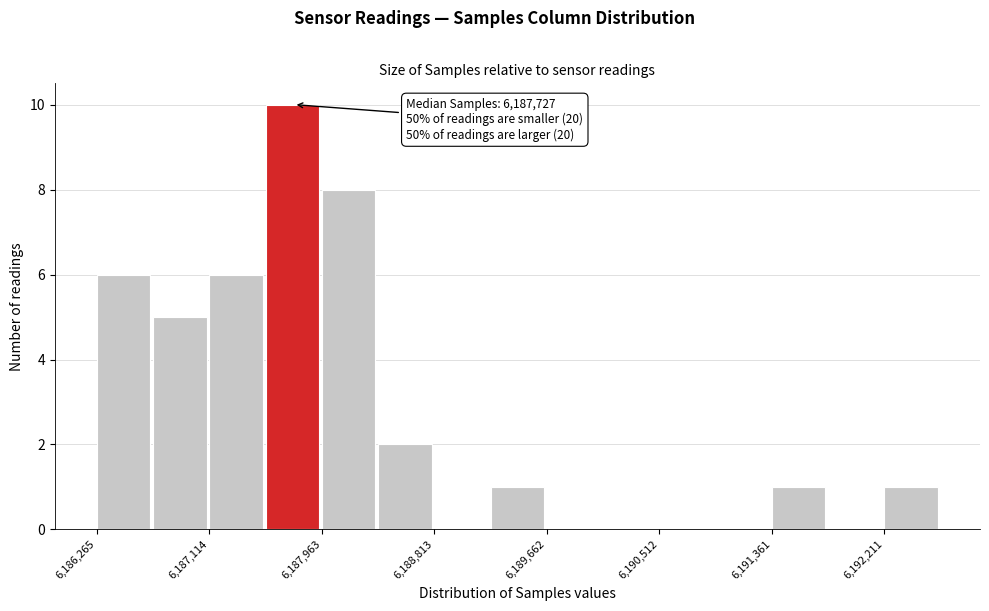

Which range on the x-axis has the tallest bar?

6187500 to 6188000